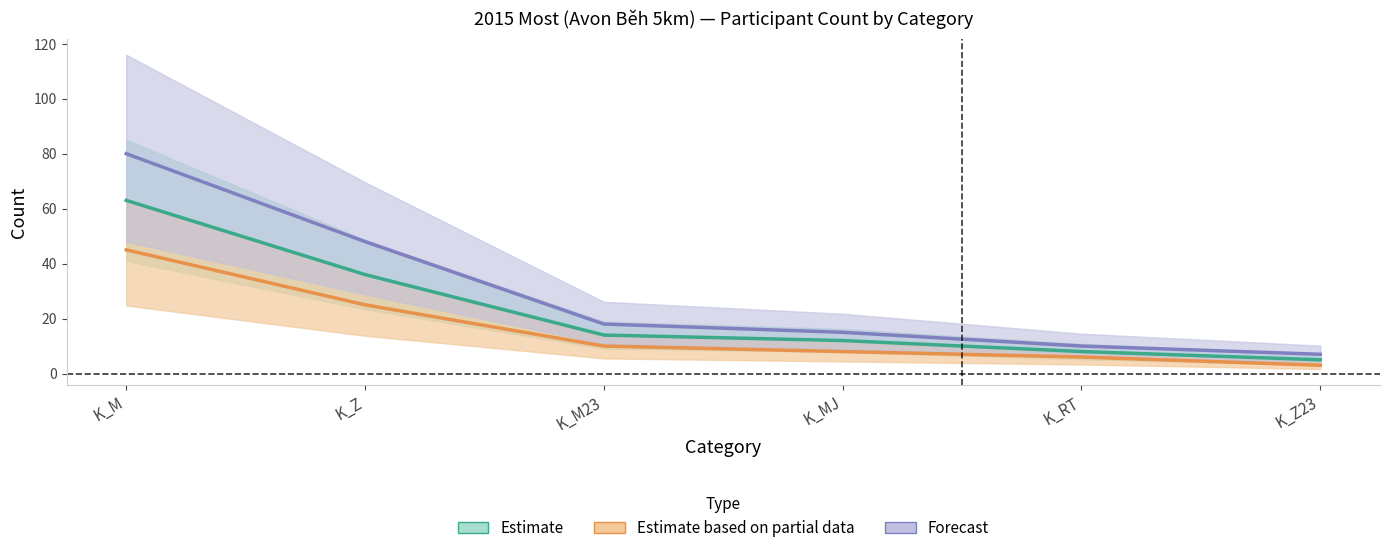

Read the Estimate value at K_RT, to the nearest 10.

10